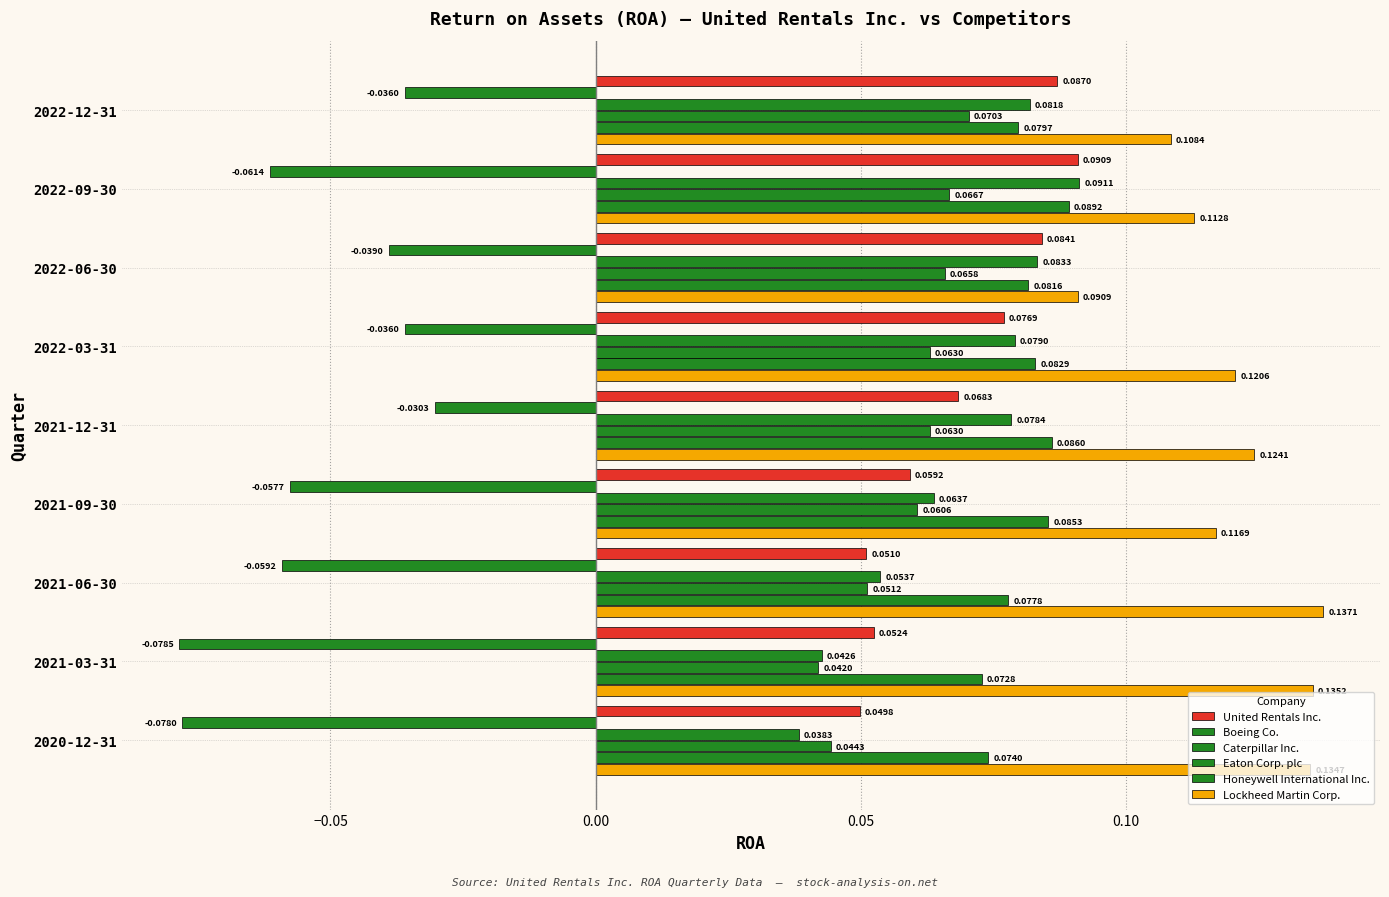

Count the number of categories in the chart.

9